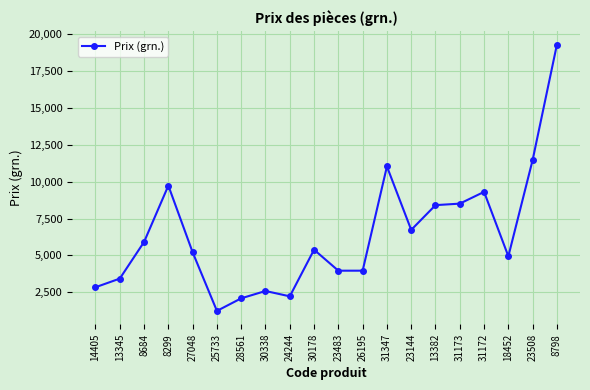

True or false: there are more than 0 points higher than both neighbors.

True